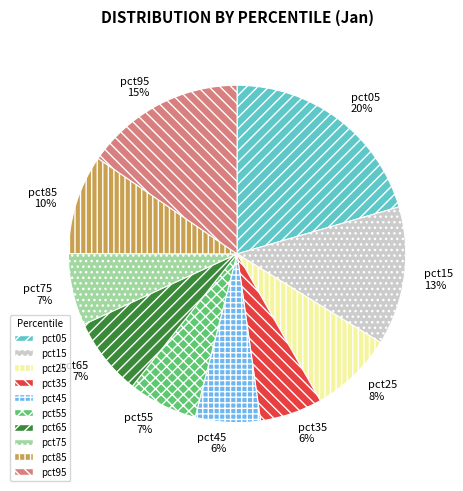

Is there any slice that represents more than half of the pie?

No